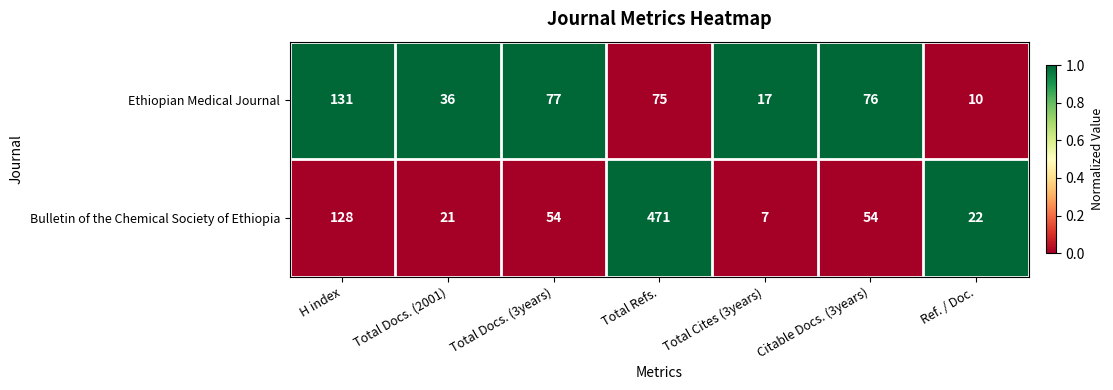

At which category is the sum across all series the highest?

Total Refs.